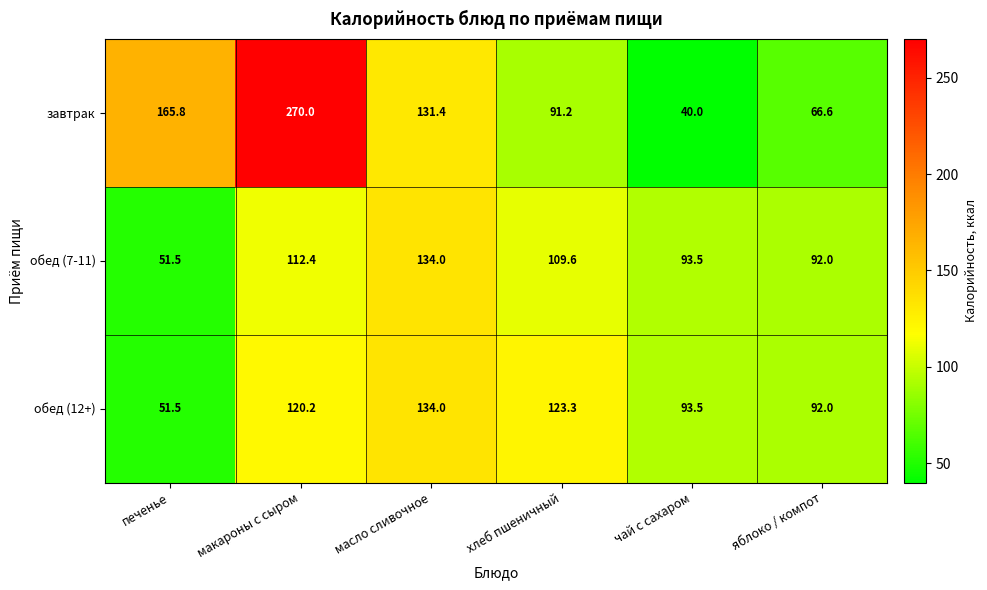

What is the sum of the завтрак values at яблоко / компот and печенье?

232.4